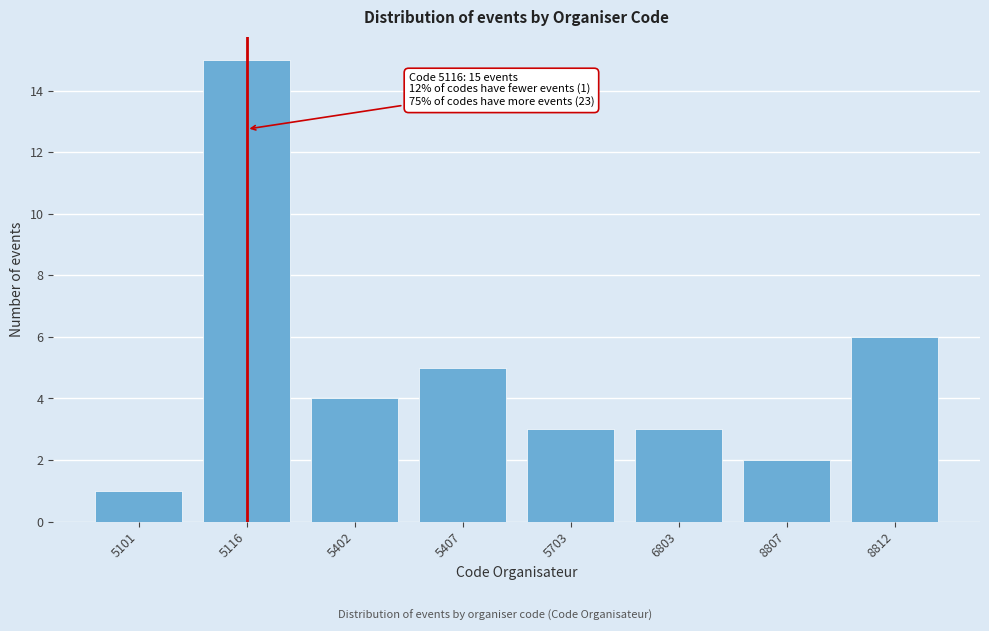

Reading left to right, list all the values displayed in this chart.

1	15	4	5	3	3	2	6